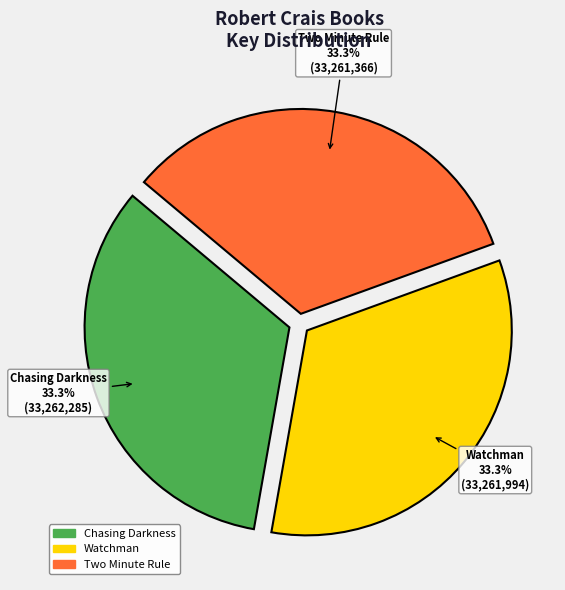

Does Watchman account for over 50% of the chart?

No